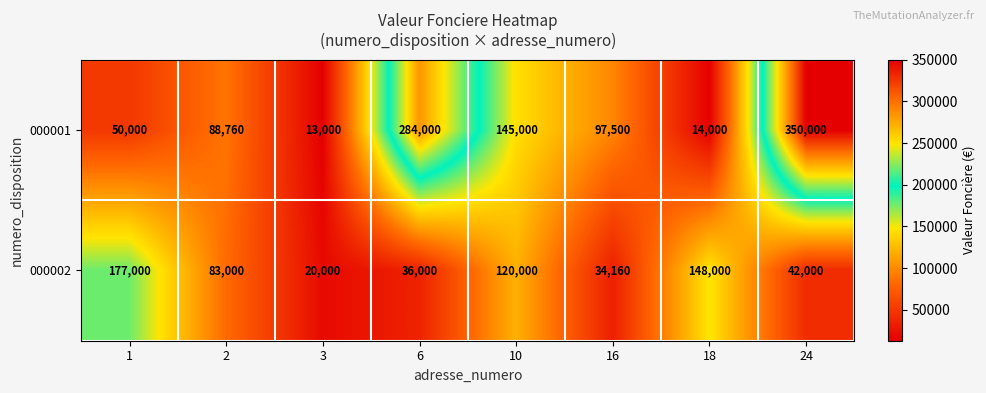

At which category does the chart reach its minimum across all series?

3